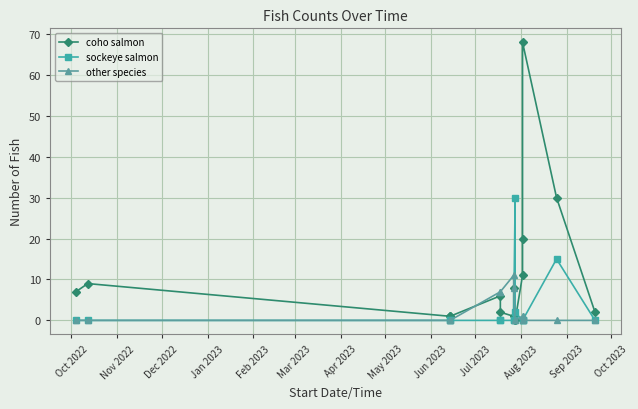

What are all the series names shown in the legend?

coho salmon, sockeye salmon, other species